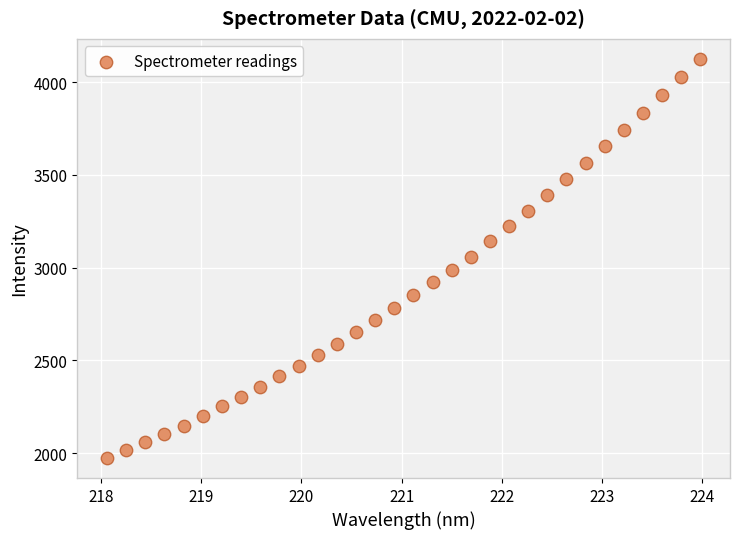

What is the range of Y values (max minus min)?

2151.8